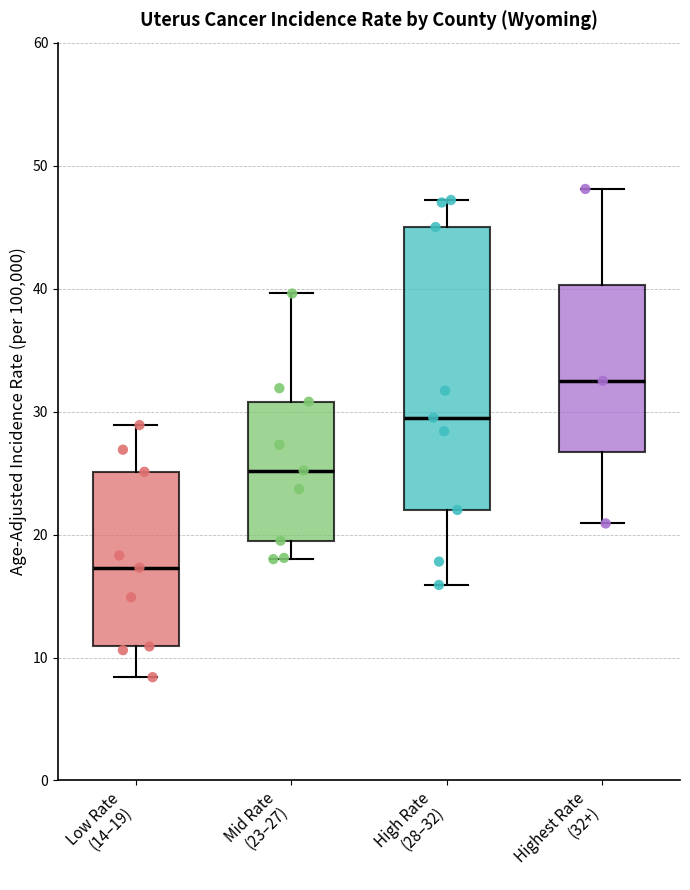

Reading left to right, read every box against the y-axis: the position of its median line, the range the box covers, and the ends of its whiskers. The values are not printed on the chart, so give them approximately, as read against the axis.

Low Rate (14–19): median 17, box 11 to 25, whiskers 8 to 29
Mid Rate (23–27): median 25, box 20 to 31, whiskers 18 to 40
High Rate (28–32): median 30, box 22 to 45, whiskers 16 to 47
Highest Rate (32+): median 33, box 27 to 40, whiskers 21 to 48